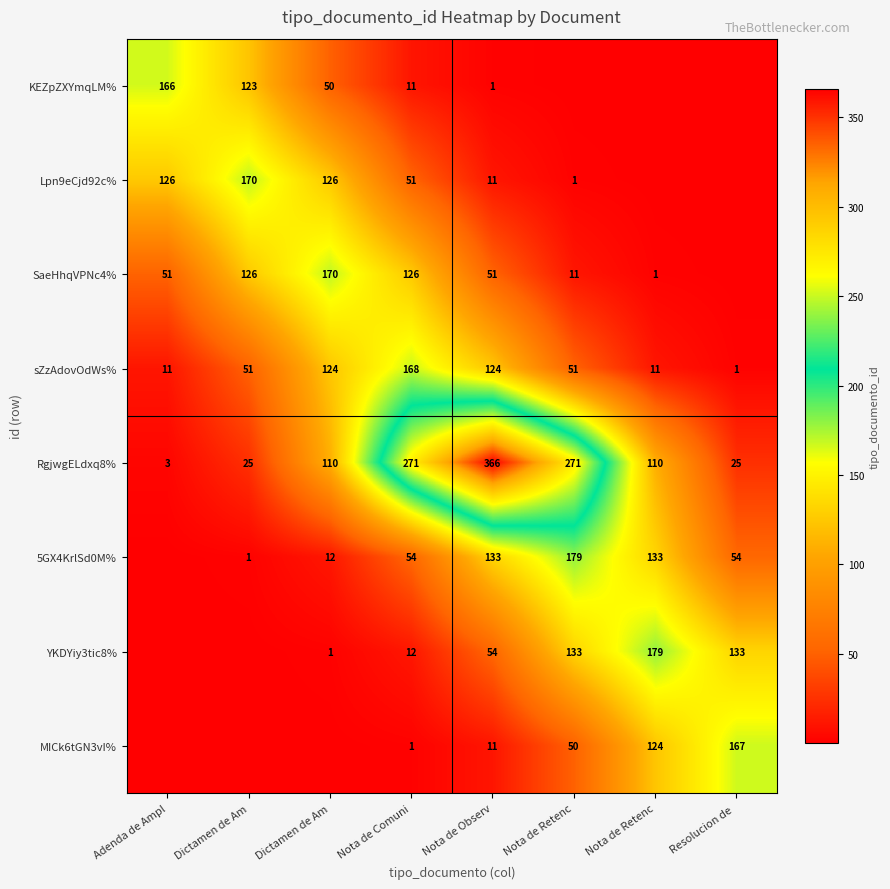

What is the difference between the second highest and second lowest values in the RgjwgELdxq8% series?

246.5